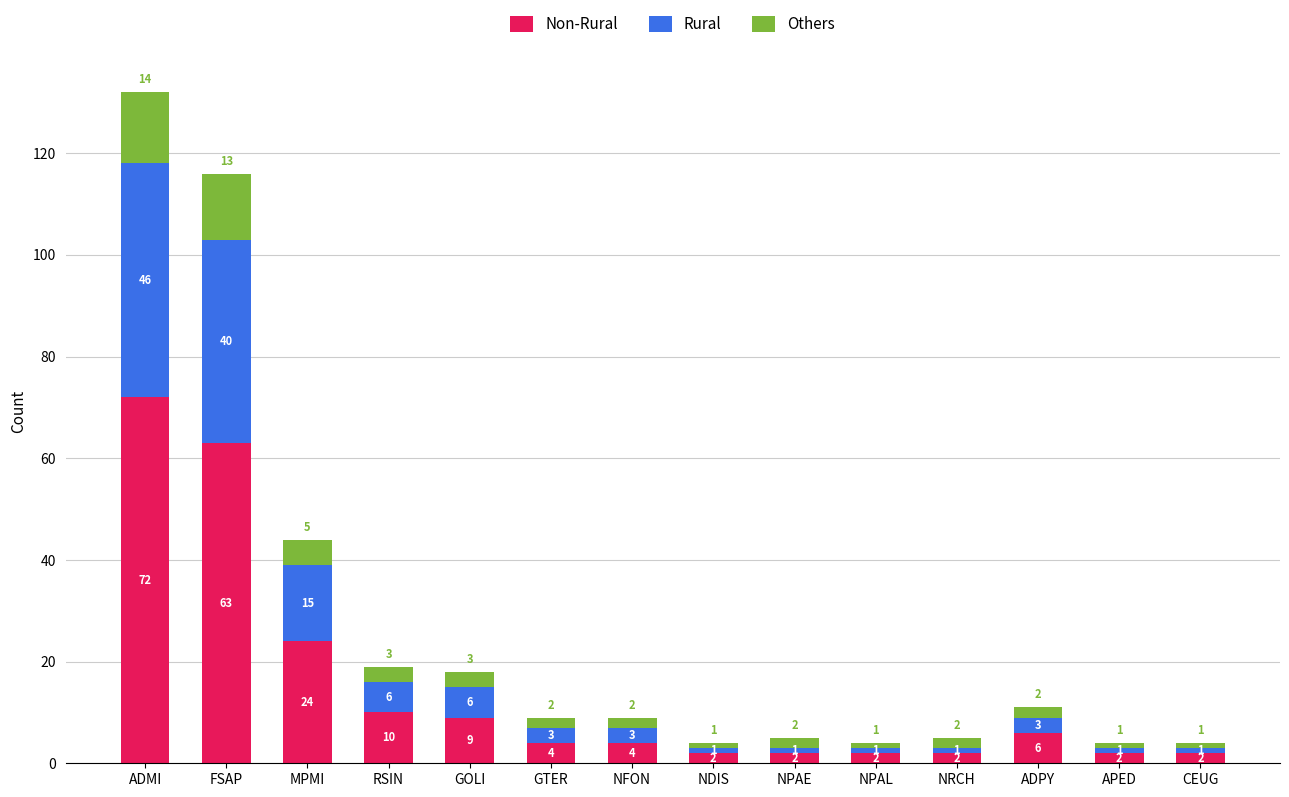

At which category is the sum across all series the highest?

ADMI